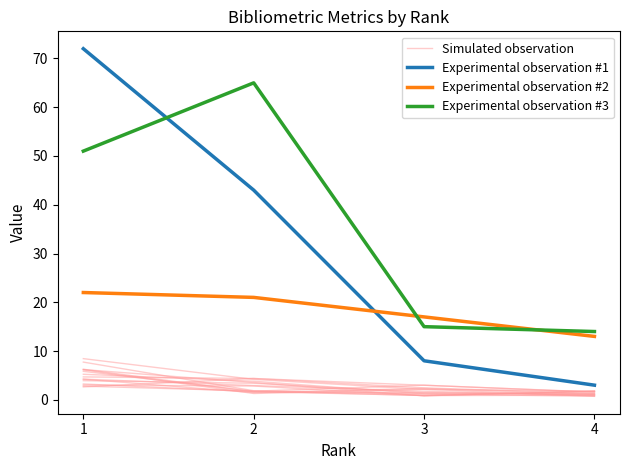

The value of Simulated observation at 3 is 2.4. True or false?

True